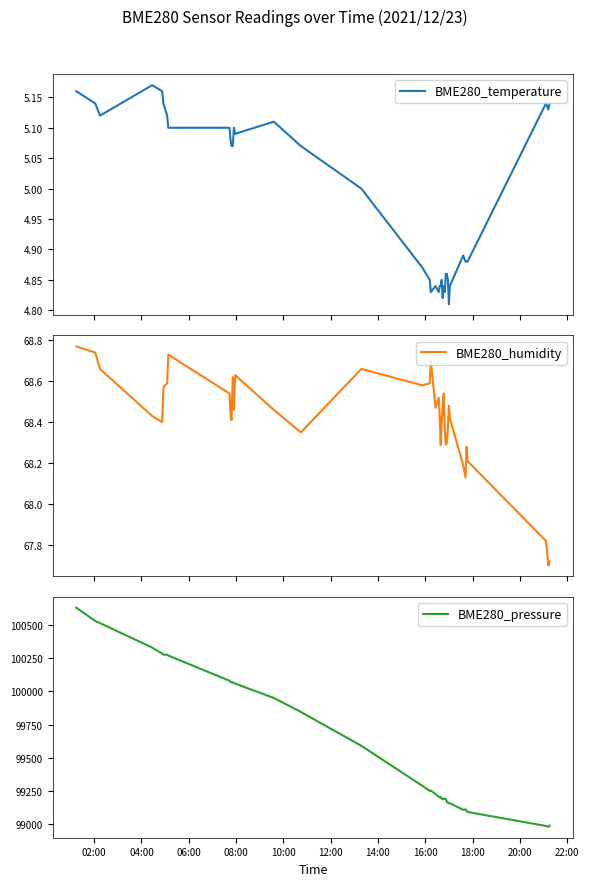

How many lines are shown in the chart?

3